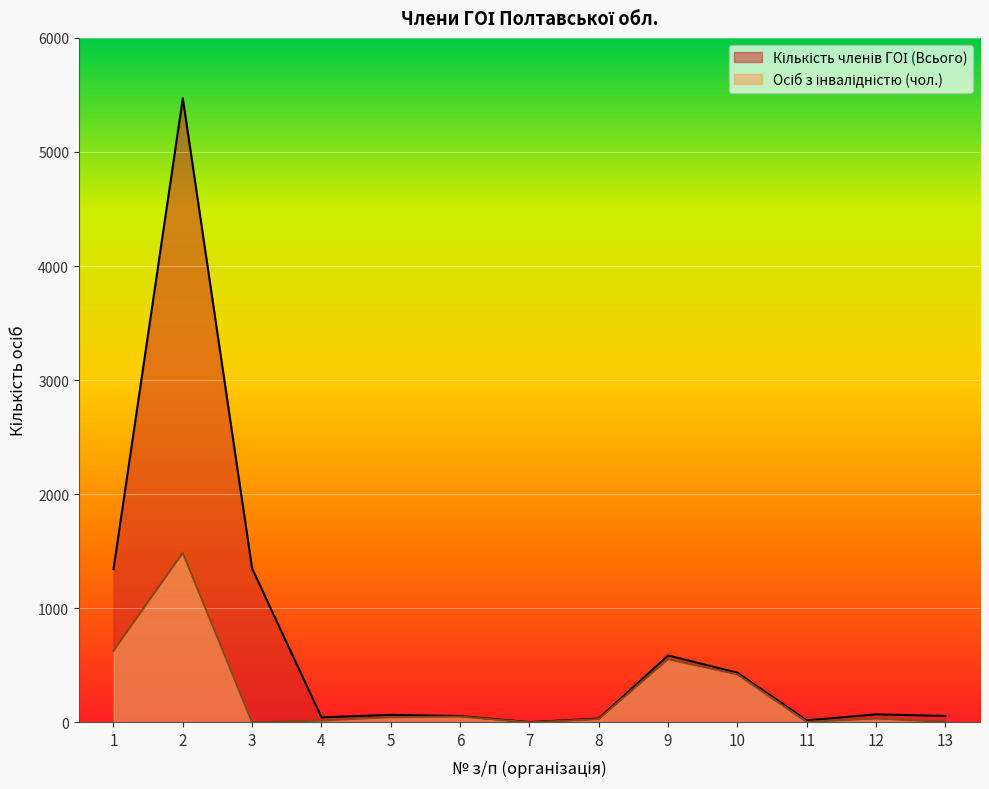

How many lines are shown in the chart?

2